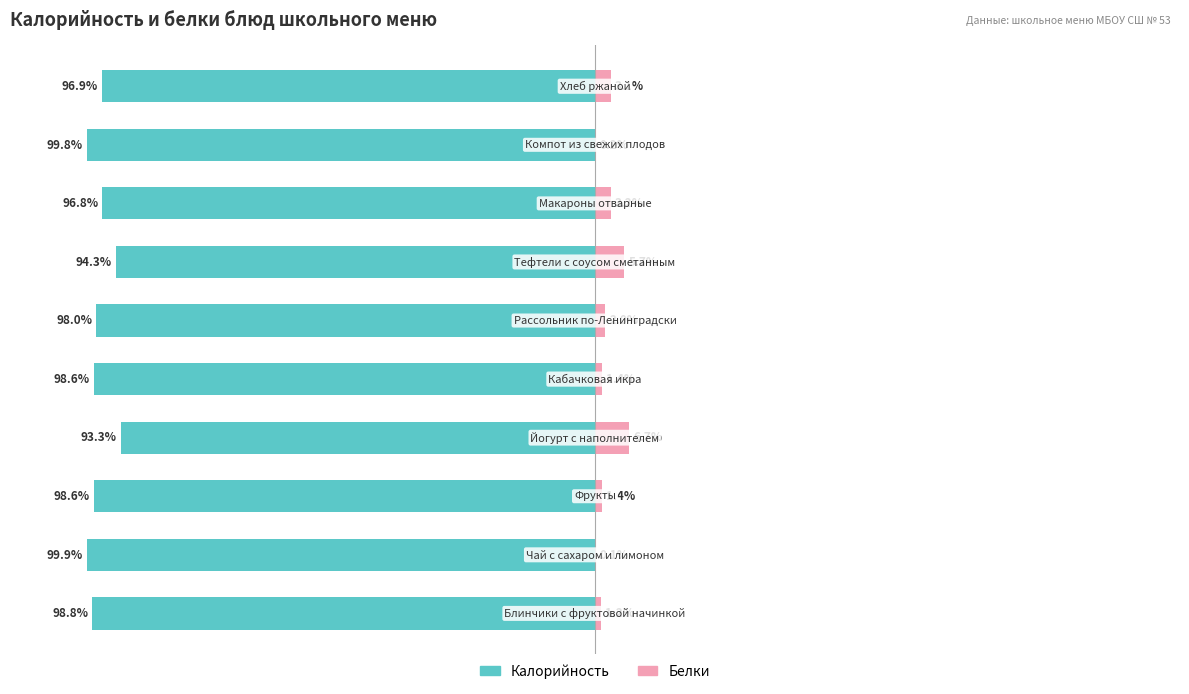

Between 4 and 3, which is larger?

3